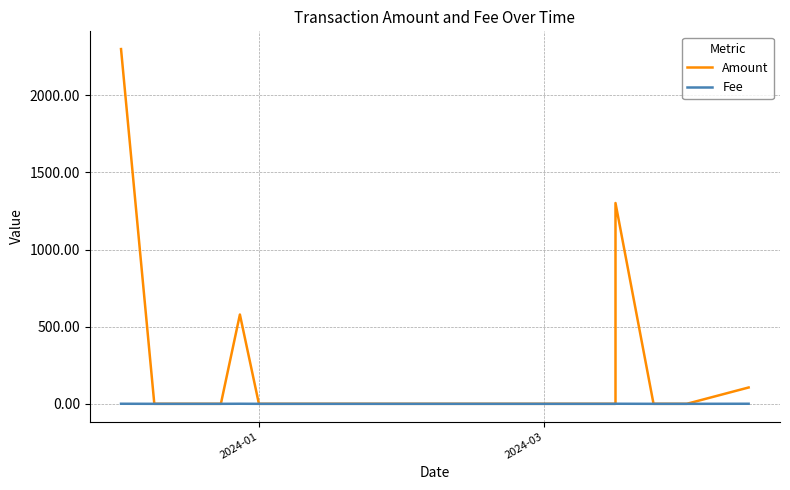

True or false: Fee and Amount cross at least once.

False